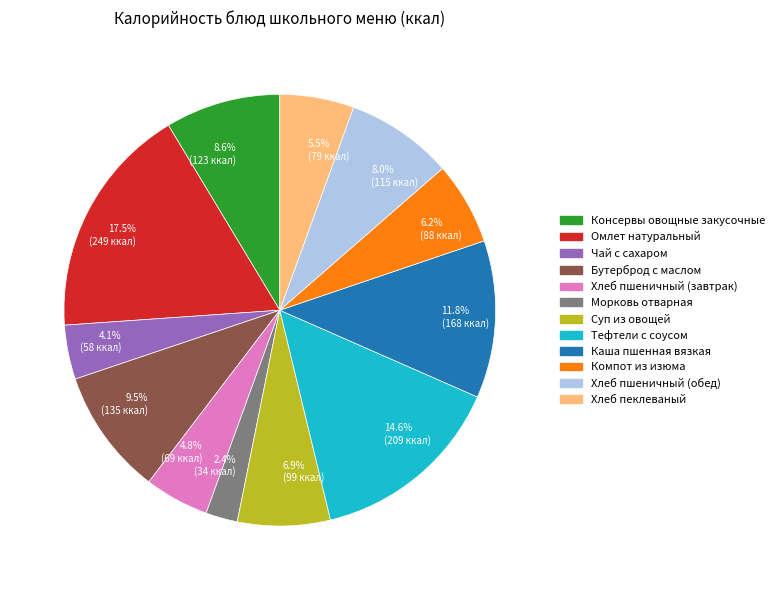

What is the total percentage of Хлеб пшеничный (завтрак) and Морковь отварная?

7.2%